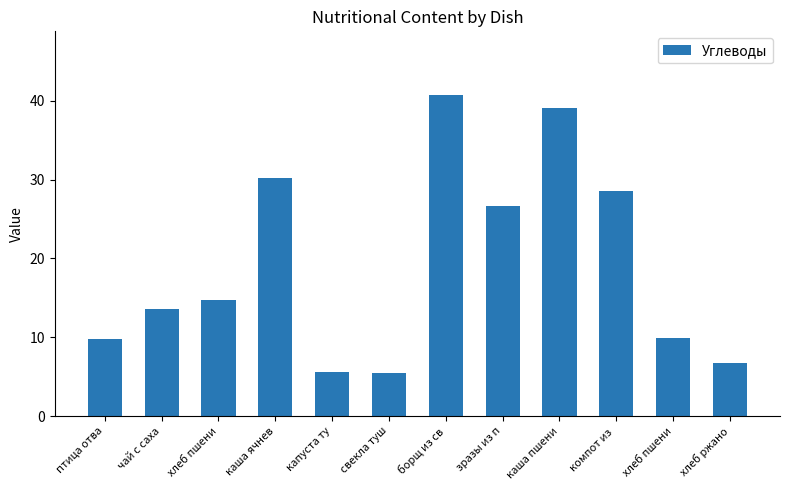

What is the difference between the values at хлеб пшени and борщ из св?

30.8